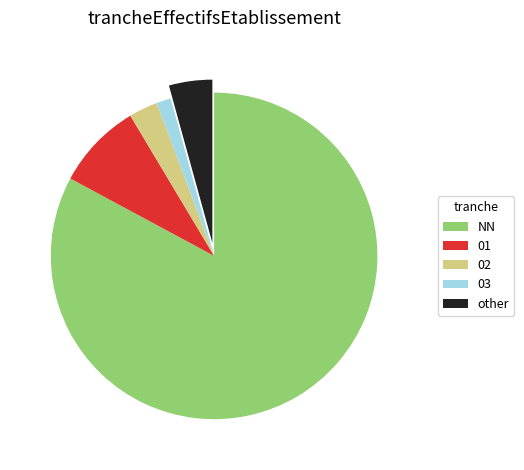

Do 03 and 01 together represent more than half of the pie?

No